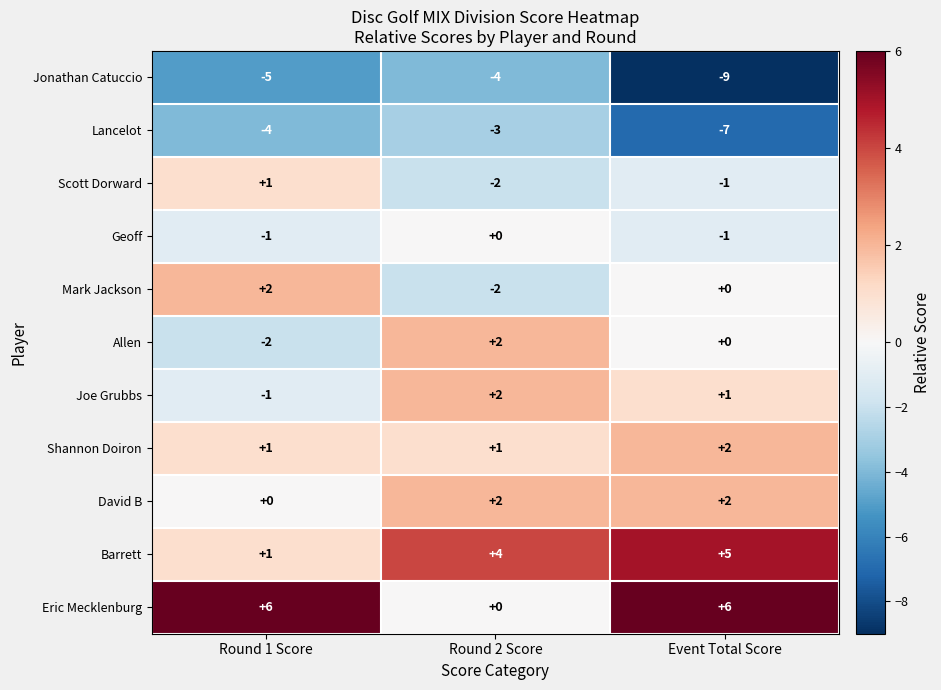

Where is Jonathan Catuccio nearest to the value -6?

Round 1 Score